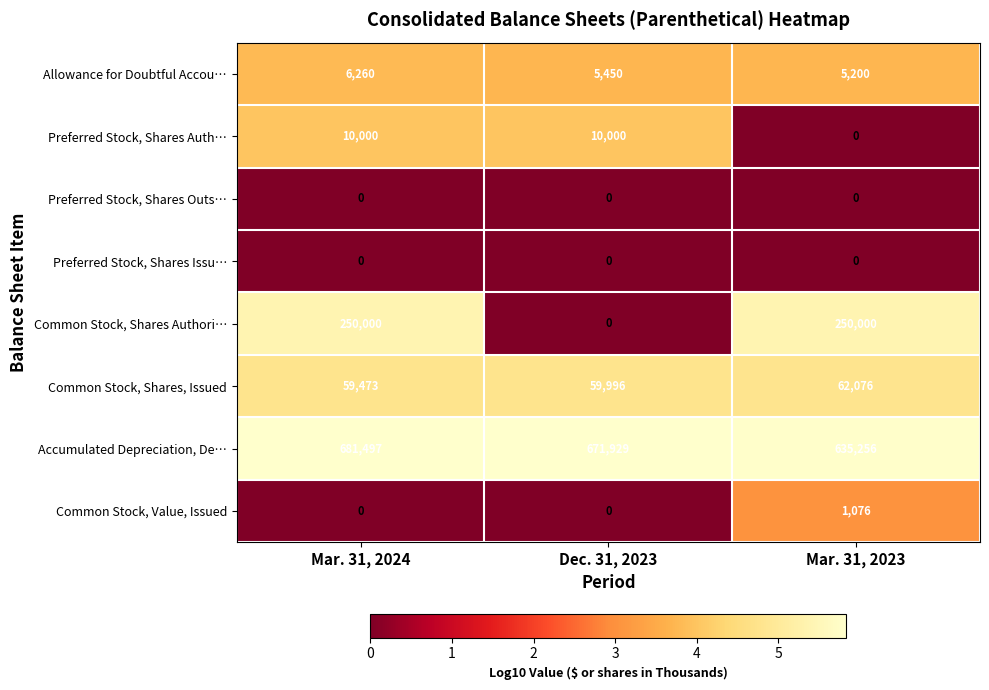

Read the Common Stock, Shares Authori… value at Mar. 31, 2023, to the nearest 10.

250000